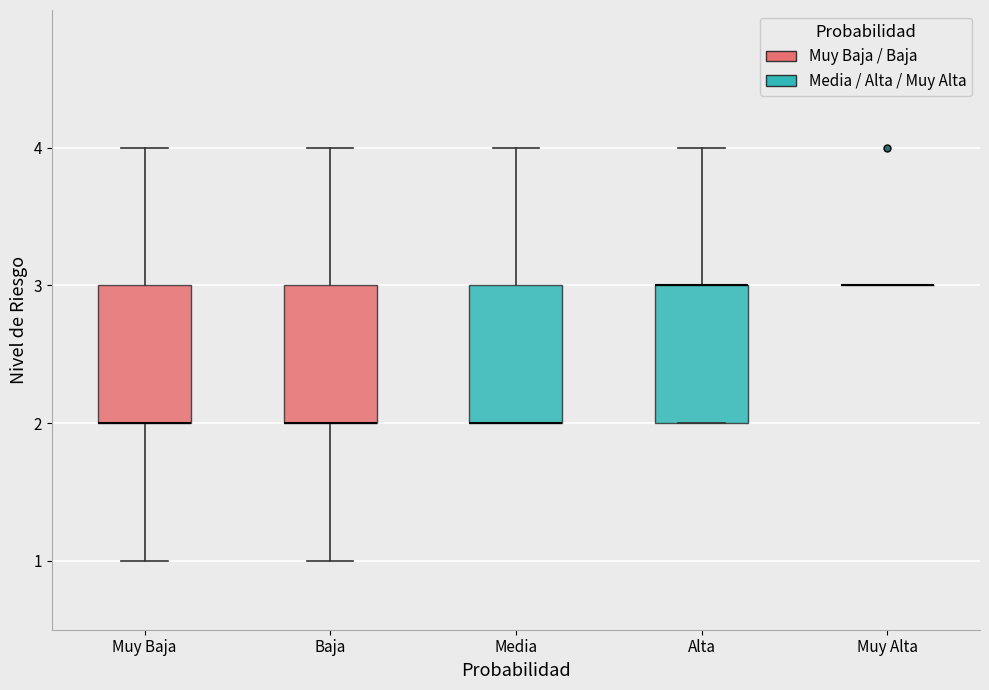

Reading left to right, transcribe this box plot: for each box, give where its median line is, the range the box spans, and where its two whiskers end, as read against the y-axis. The values are not printed on the chart, so give them approximately, as read against the axis.

Muy Baja: median 2 (drawn on the box's lower edge), box 2 to 3, whiskers 1 to 4
Baja: median 2 (drawn on the box's lower edge), box 2 to 3, whiskers 1 to 4
Media: median 2 (drawn on the box's lower edge), box 2 to 3, whiskers 2 to 4
Alta: median 3 (drawn on the box's upper edge), box 2 to 3, whiskers 2 to 4
Muy Alta: box collapsed to a line at 3, whiskers 3 to 3